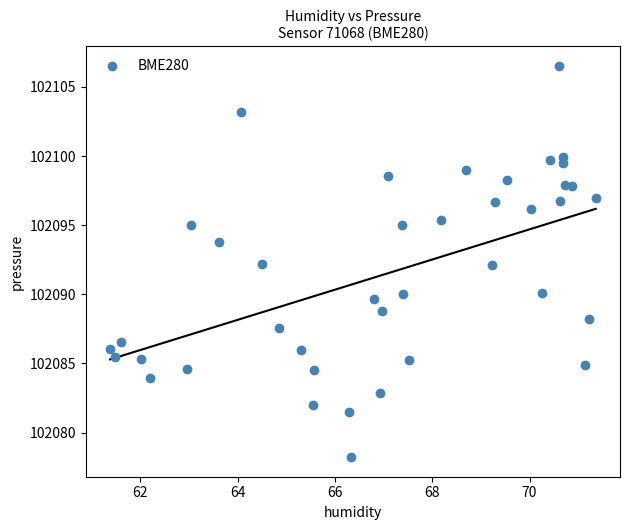

What is the range of X values (max minus min)?

10.0